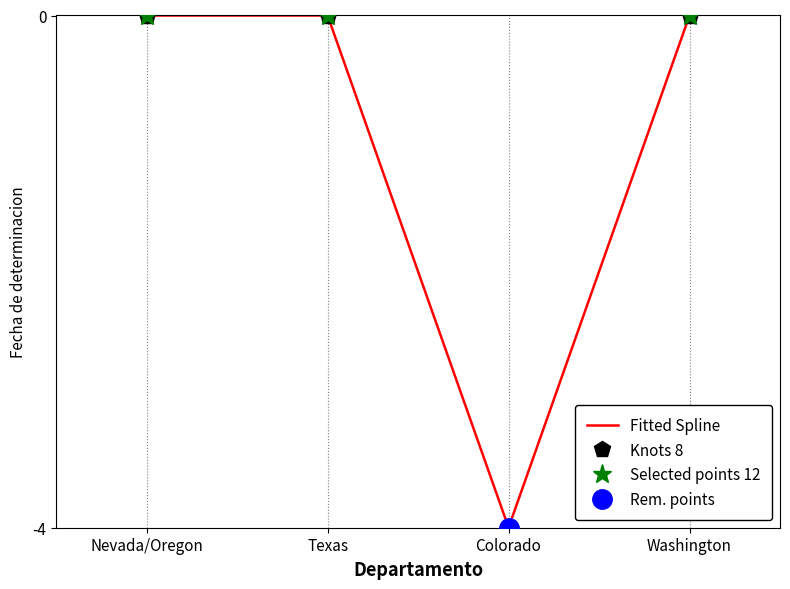

What is the value of the Selected points 12 point at the 3rd from the left?

-4.0